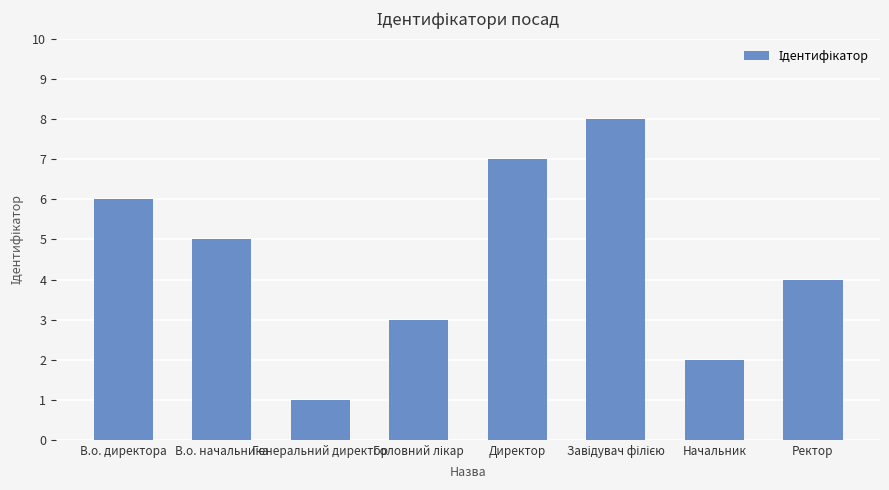

True or false: the data shows 6 at В.о. директора.

True